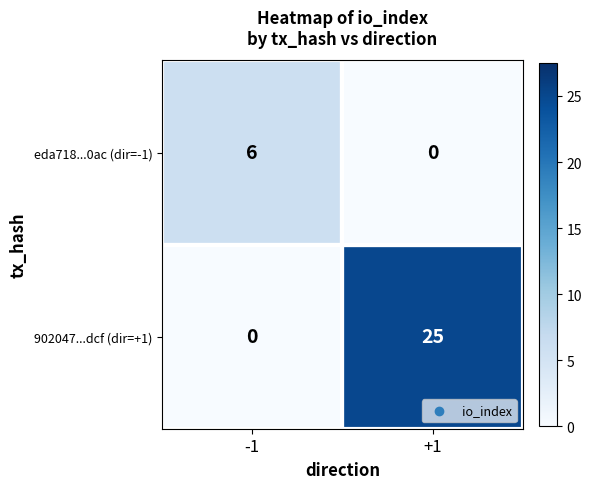

What is the sum of the 902047...dcf (dir=+1) values at -1 and +1?

25